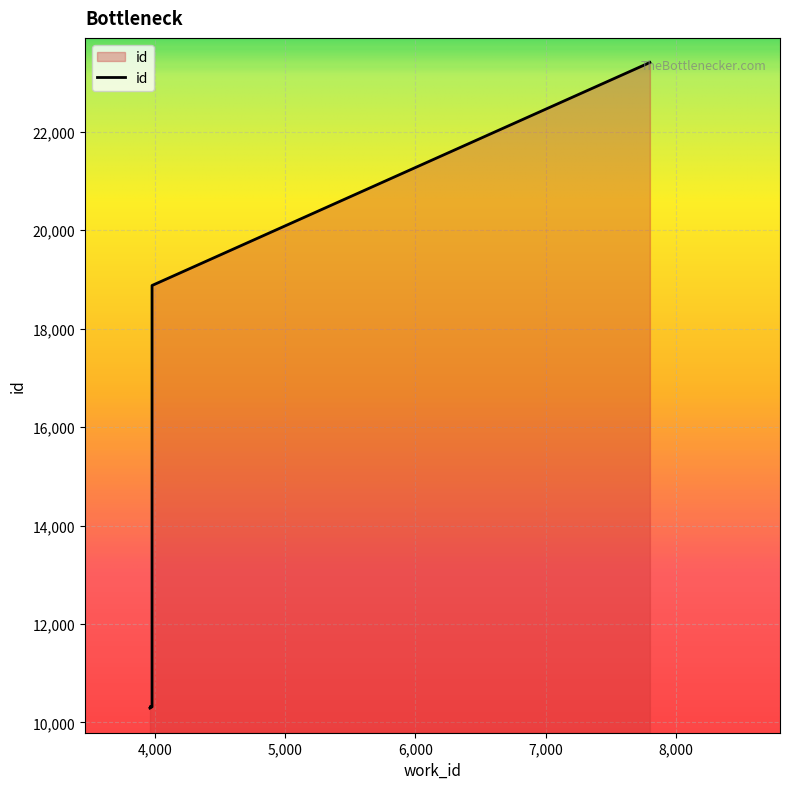

What is the sum of the values at 3963 and 3959?

20589